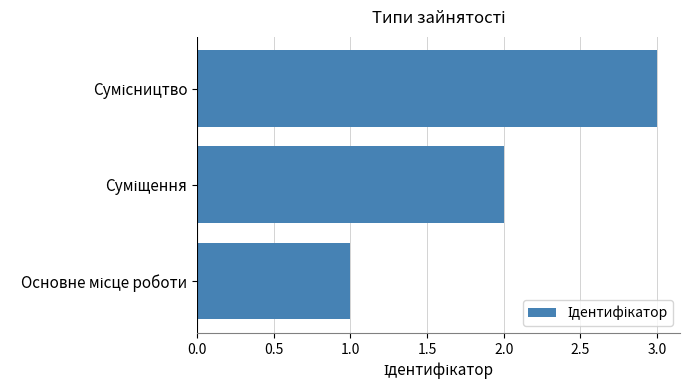

Are the bars grouped side by side (vs. stacked)?

No